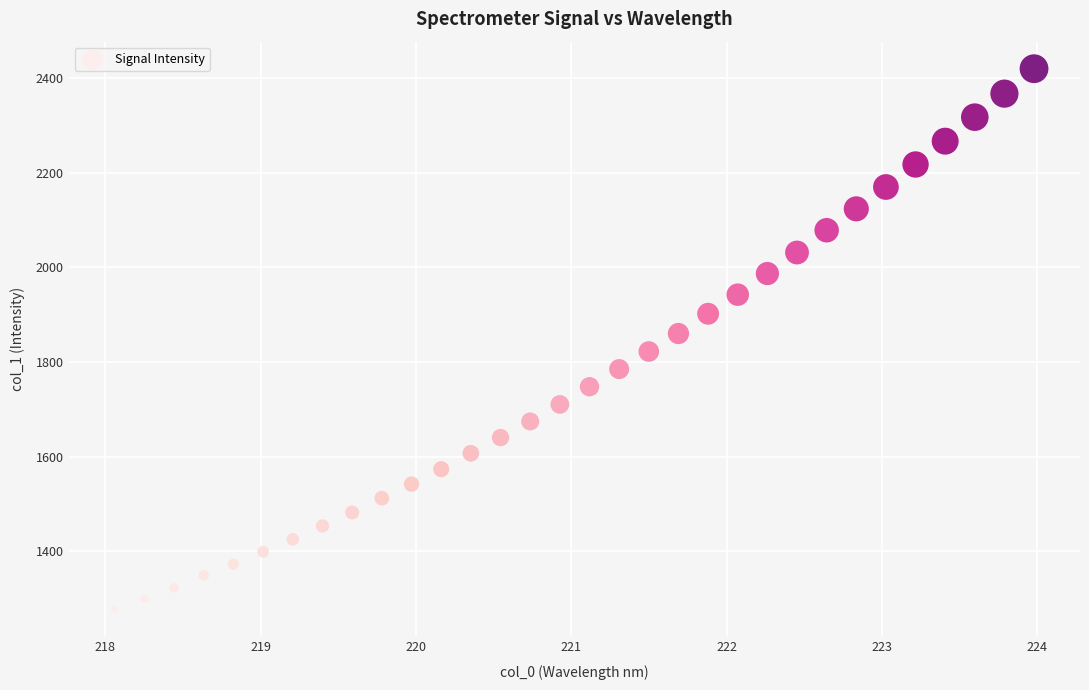

What is the range of Y values (max minus min)?

1142.3